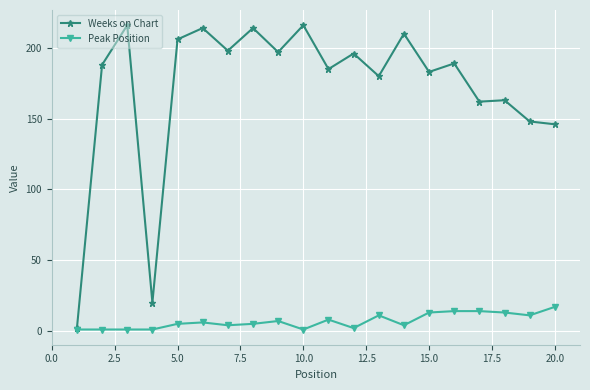

Which series has the largest total across all categories?

Weeks on Chart